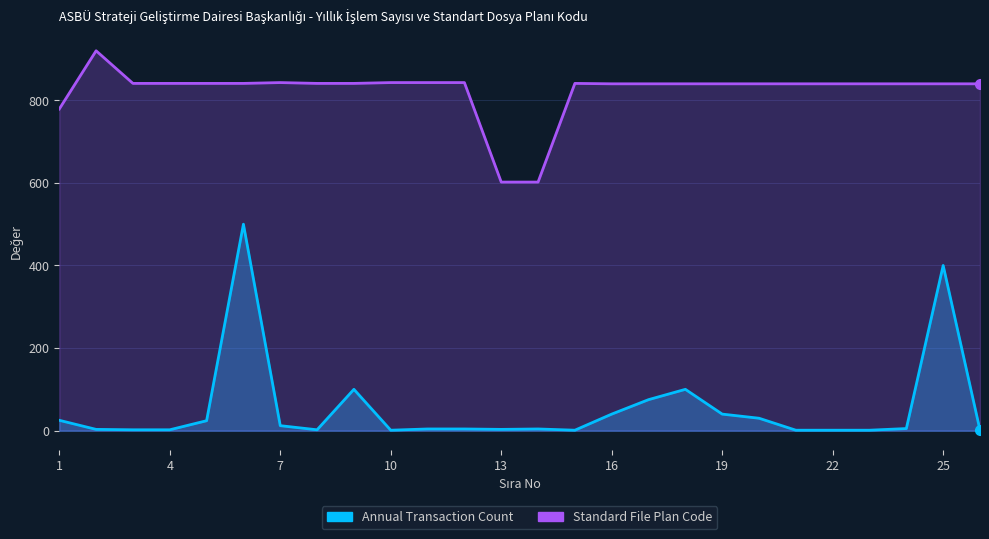

At which category does the chart reach its minimum across all series?

10